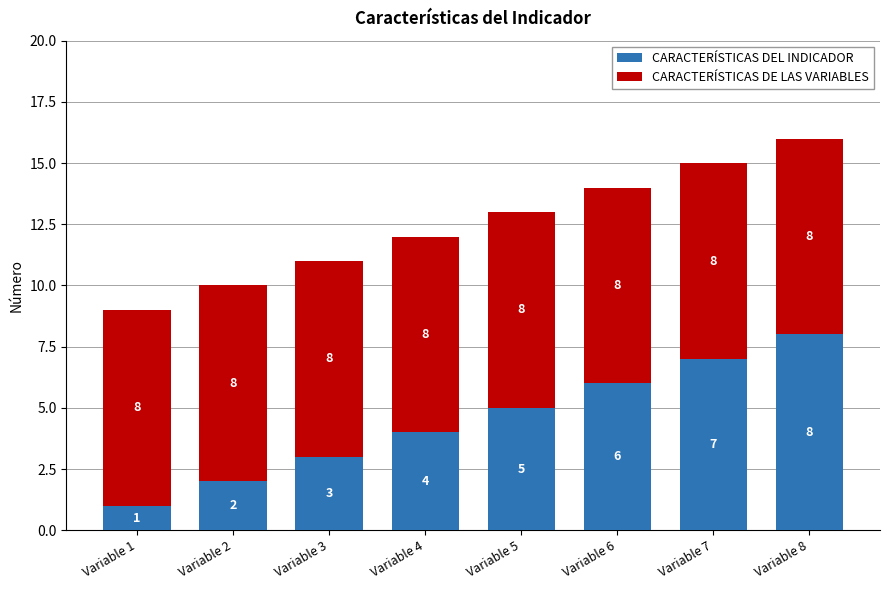

Count the CARACTERÍSTICAS DEL INDICADOR values in the range 3 to 7.

5